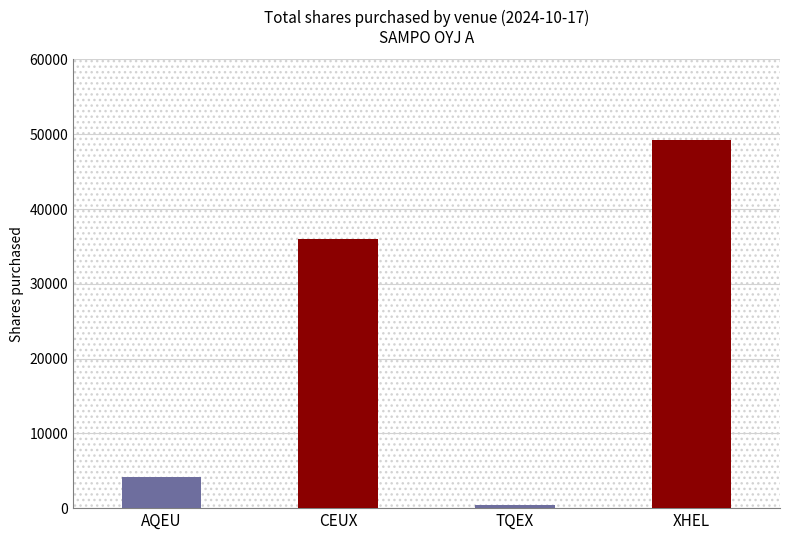

List the labels in order of value, largest first.

XHEL, CEUX, AQEU, TQEX